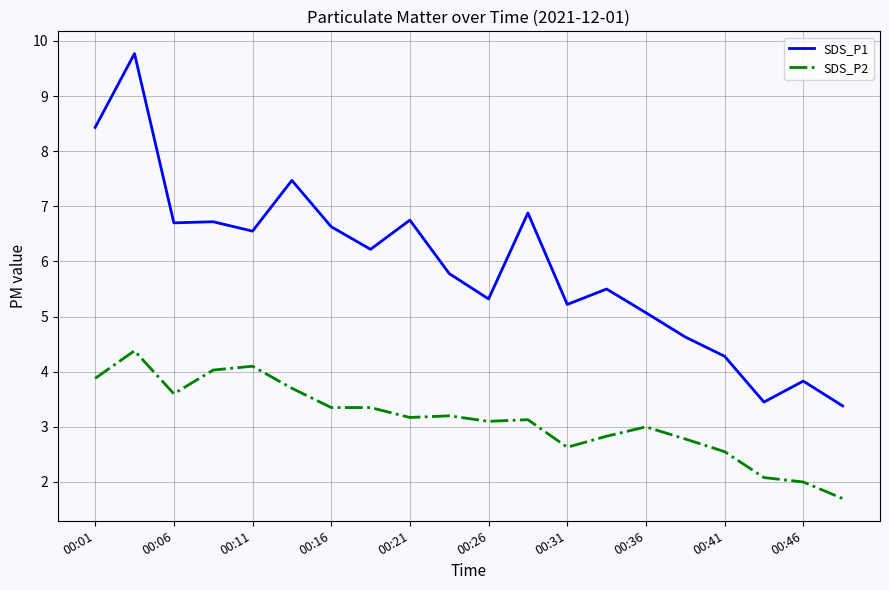

True or false: SDS_P2 and SDS_P1 cross at least once.

False